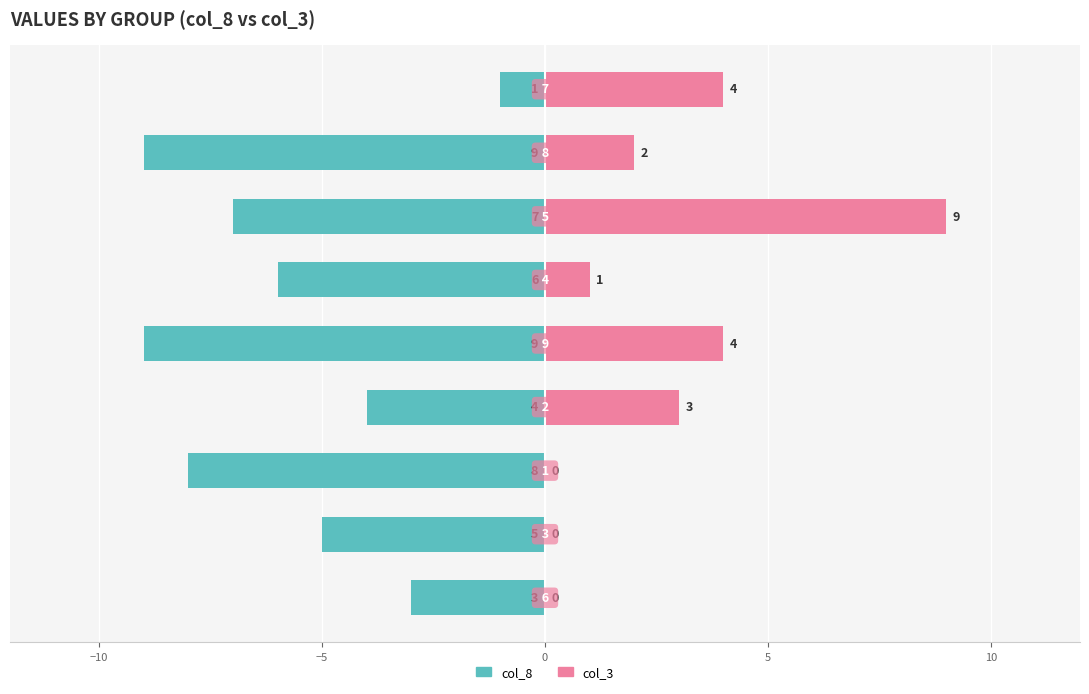

How many groups of bars are there?

9